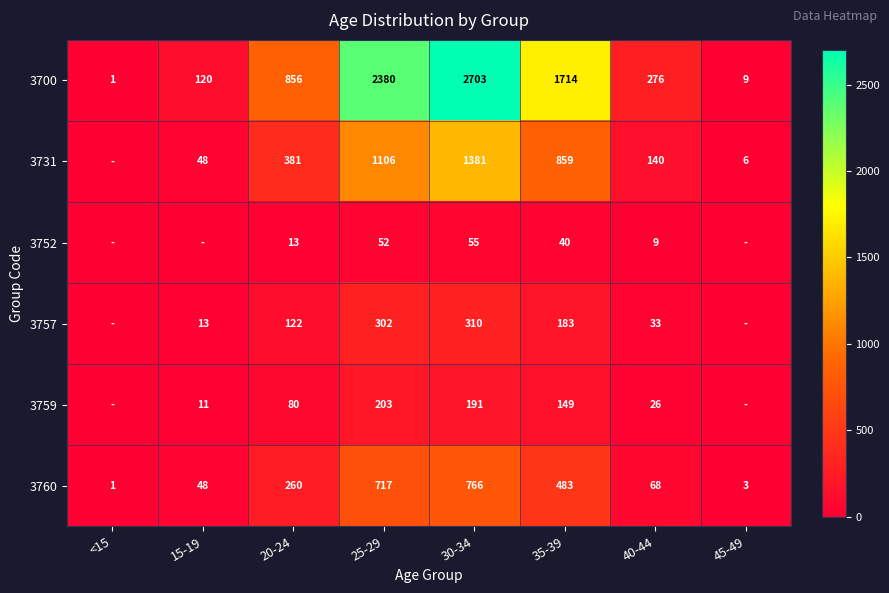

What is the sum of all 3700 values?

8059